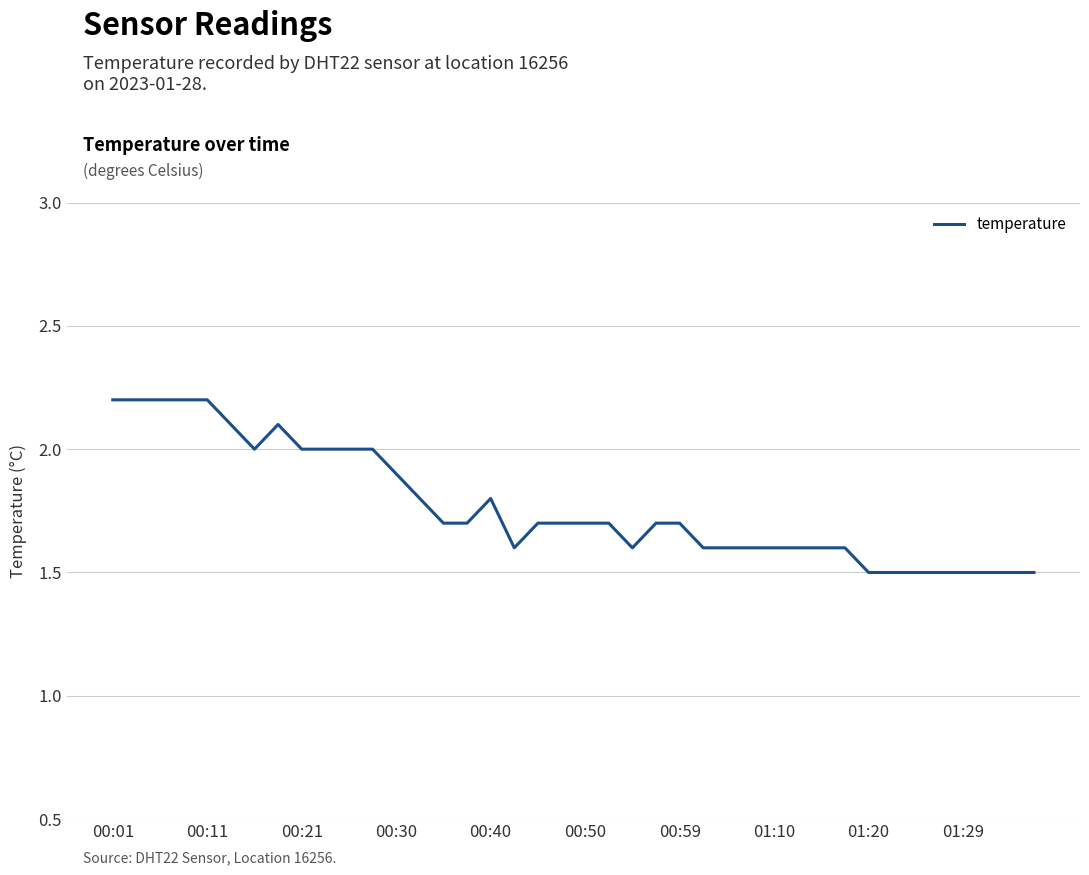

What is the smallest value displayed?

1.5